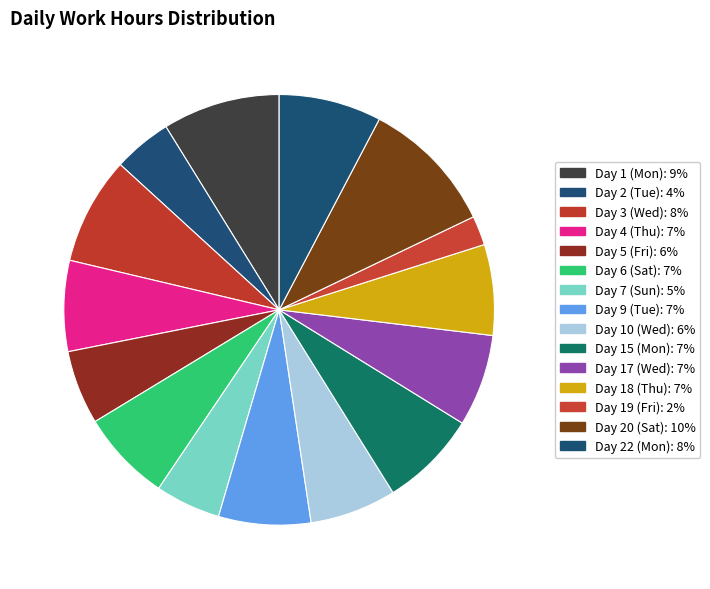

What is the smallest slice in the pie chart?

Day 19 (Fri)